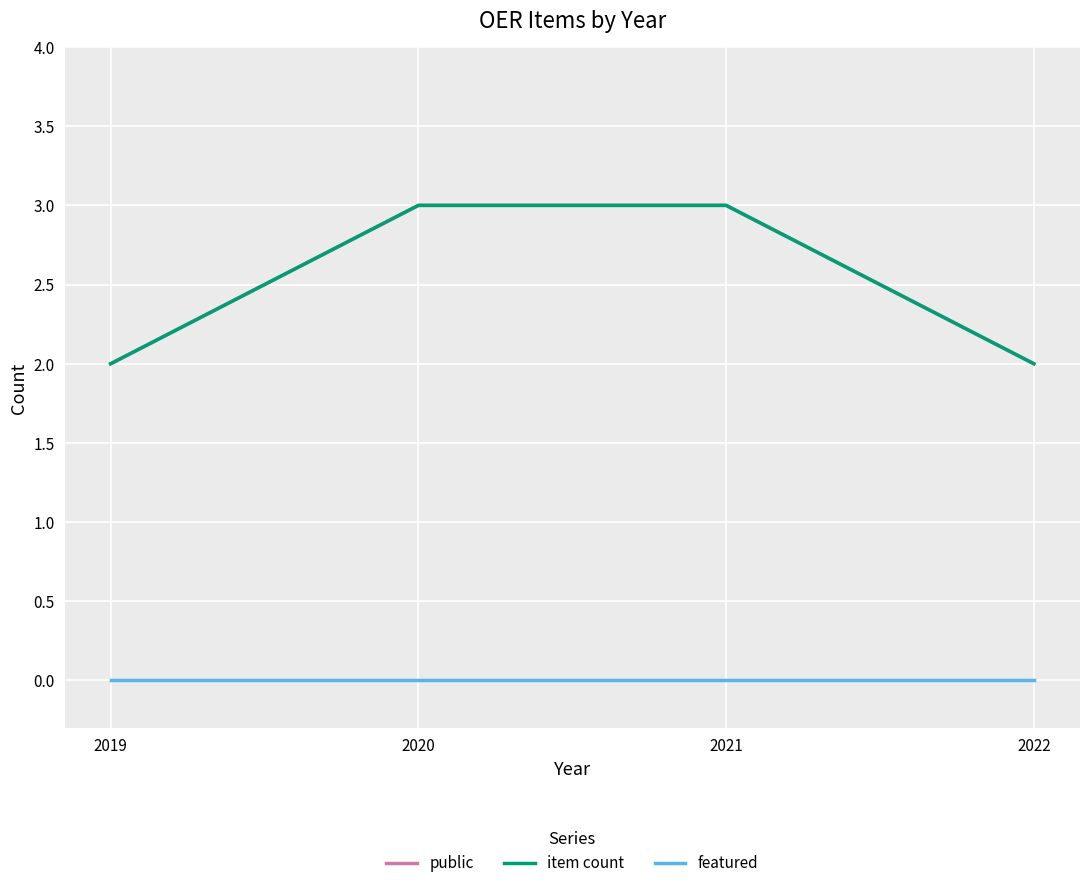

Is this an area chart (filled region under the line)?

No